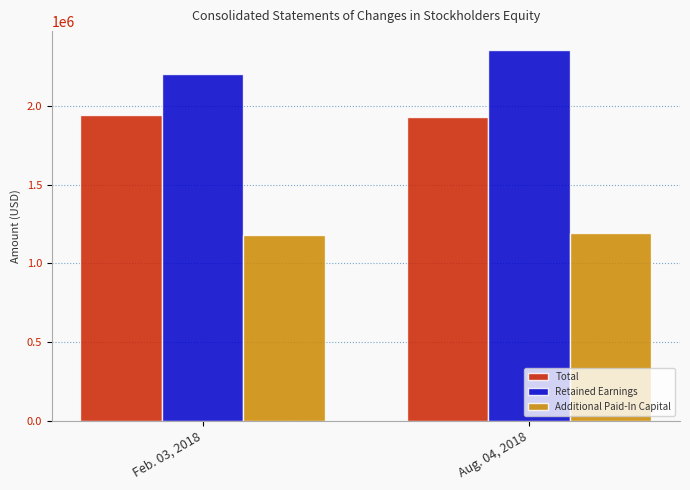

What is the label of the 1st bar from the right?

Aug. 04, 2018